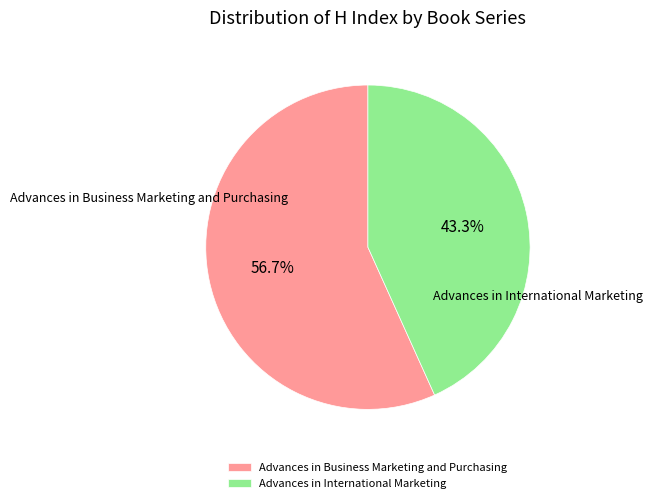

To the nearest percent, what is the combined percentage of Advances in Business Marketing and Purchasing and Advances in International Marketing?

100%